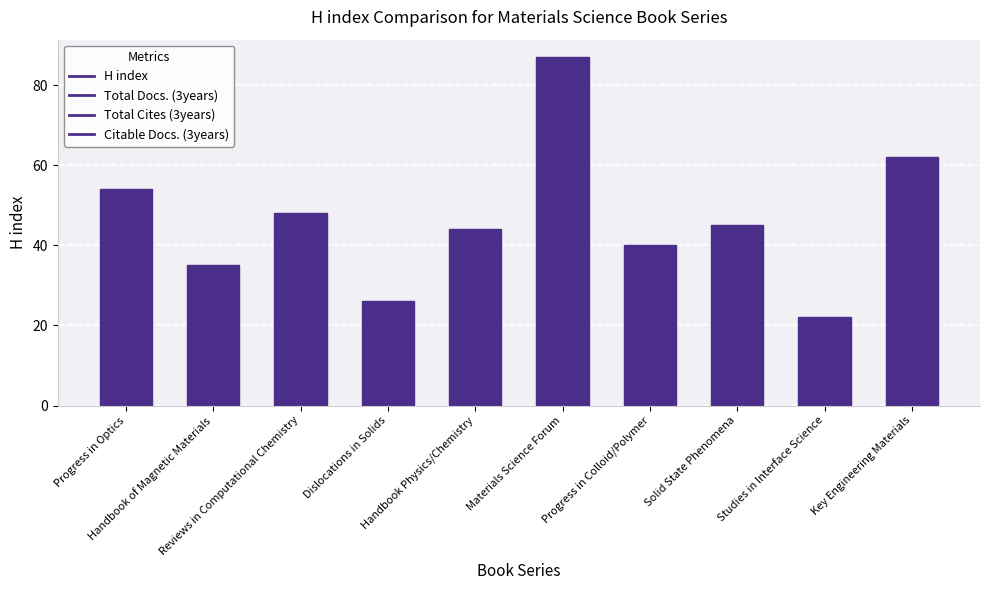

Rank the categories by value from lowest to highest.

Studies in Interface Science, Dislocations in Solids, Handbook of Magnetic Materials, Progress in Colloid/Polymer, Handbook Physics/Chemistry, Solid State Phenomena, Reviews in Computational Chemistry, Progress in Optics, Key Engineering Materials, Materials Science Forum